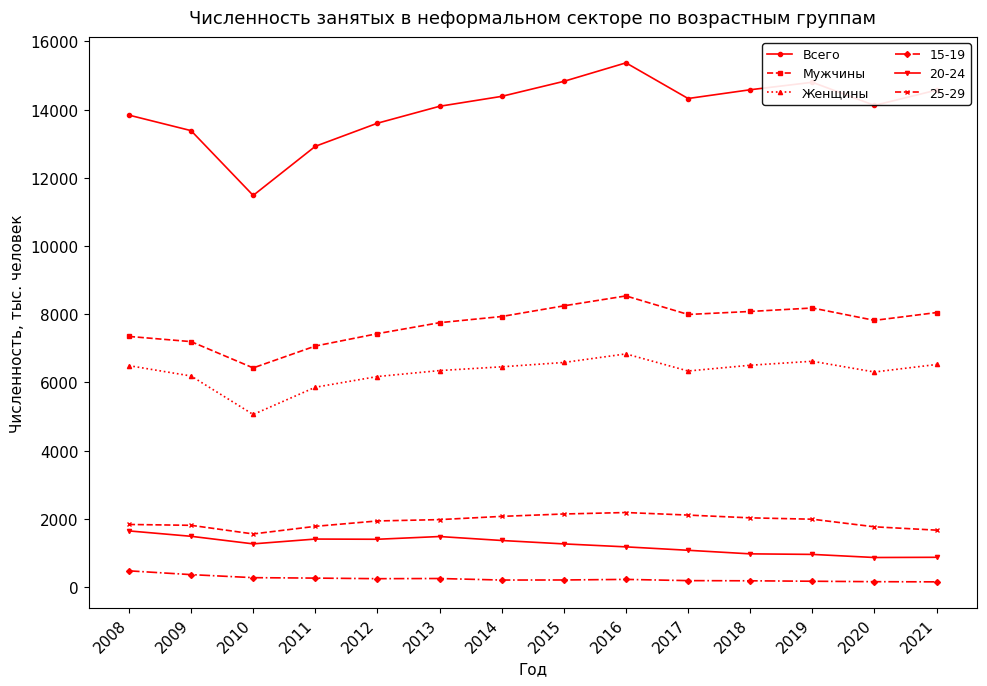

Is the value of Всего at 2021 greater than the value of Мужчины at 2013?

Yes